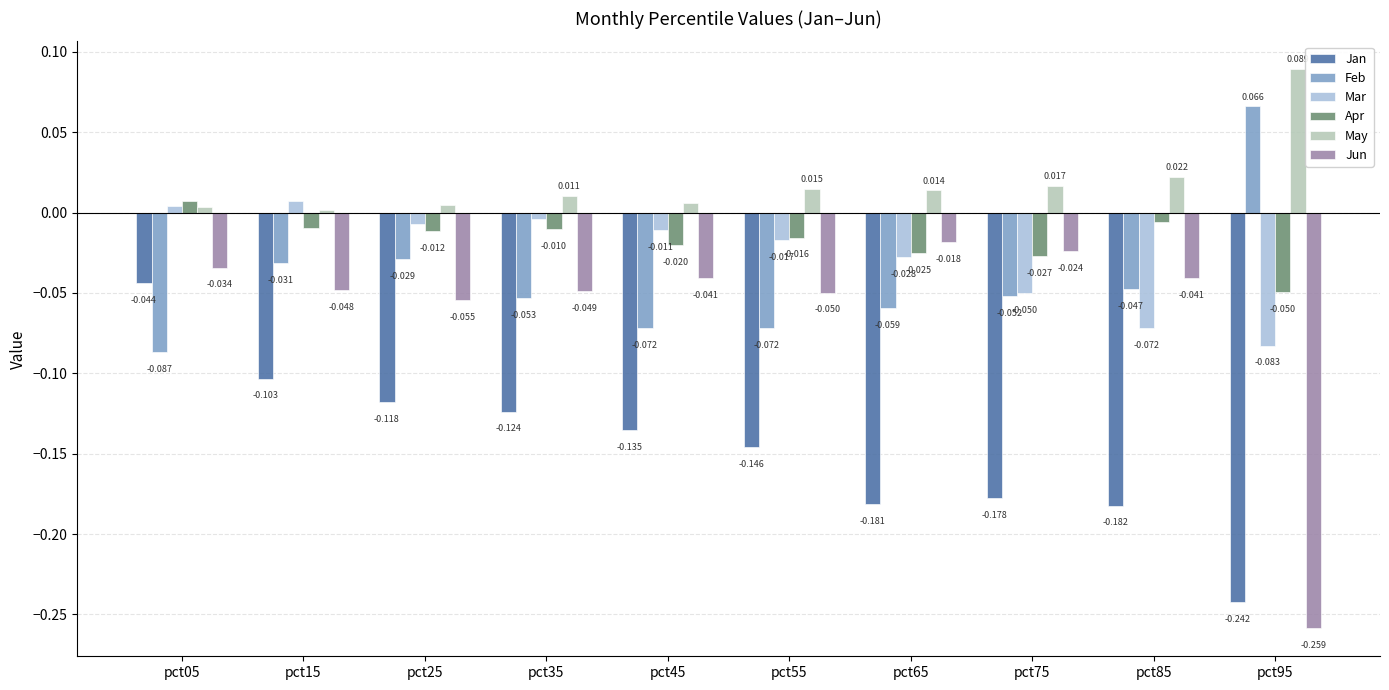

Which series has the largest total across all categories?

May